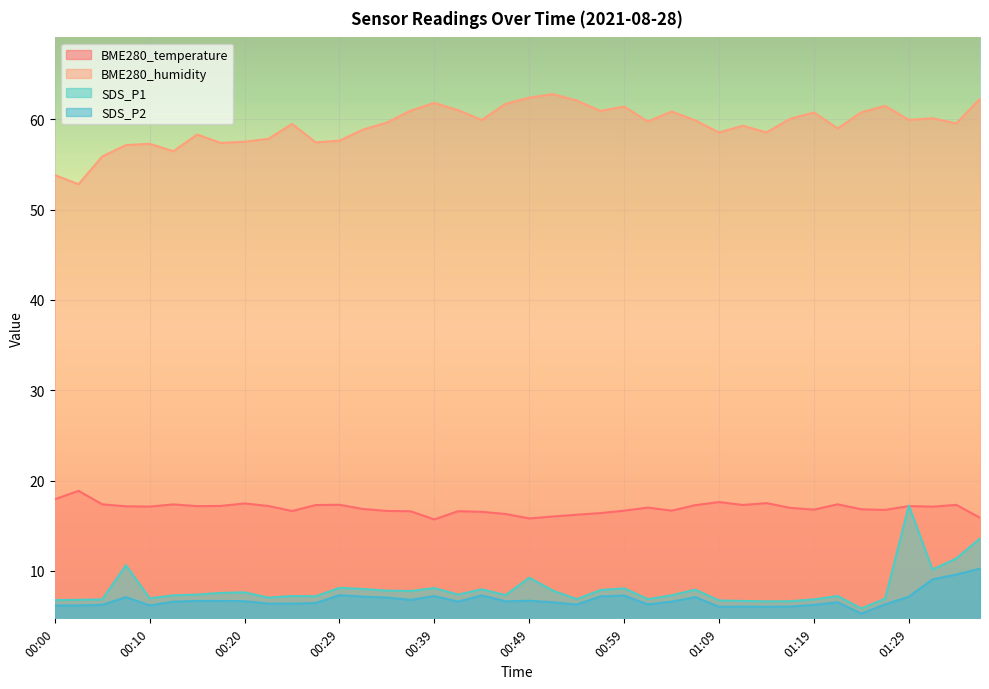

Reading left to right, what are all the values shown in this chart?

BME280_temperature: 00:00=17.9	00:03=18.9	00:05=17.4	00:08=17.1	00:10=17.1	00:13=17.4	00:15=17.2	00:17=17.2	00:20=17.5	00:22=17.2	00:25=16.6	00:27=17.3	00:29=17.3	00:32=16.9	00:34=16.6	00:37=16.6	00:39=15.7	00:42=16.6	00:44=16.5	00:46=16.3	00:49=15.8	00:51=16.0	00:54=16.2	00:56=16.4	00:59=16.7	01:01=17.0	01:04=16.7	01:07=17.3	01:09=17.6	01:12=17.3	01:14=17.5	01:17=17.0	01:19=16.8	01:22=17.4	01:24=16.8	01:27=16.8	01:29=17.2	01:31=17.1	01:34=17.3	01:36=15.9
BME280_humidity: 00:00=53.8	00:03=52.8	00:05=55.9	00:08=57.1	00:10=57.3	00:13=56.5	00:15=58.3	00:17=57.4	00:20=57.5	00:22=57.8	00:25=59.5	00:27=57.4	00:29=57.6	00:32=58.9	00:34=59.6	00:37=60.9	00:39=61.8	00:42=61.0	00:44=59.9	00:46=61.7	00:49=62.4	00:51=62.8	00:54=62.1	00:56=60.9	00:59=61.4	01:01=59.7	01:04=60.9	01:07=59.9	01:09=58.5	01:12=59.3	01:14=58.5	01:17=60.0	01:19=60.7	01:22=59.0	01:24=60.8	01:27=61.5	01:29=59.9	01:31=60.1	01:34=59.5	01:36=62.2
SDS_P1: 00:00=6.8	00:03=6.8	00:05=6.8	00:08=10.6	00:10=7.0	00:13=7.3	00:15=7.4	00:17=7.6	00:20=7.6	00:22=7.0	00:25=7.2	00:27=7.2	00:29=8.1	00:32=8.0	00:34=7.8	00:37=7.8	00:39=8.1	00:42=7.4	00:44=8.0	00:46=7.3	00:49=9.2	00:51=7.8	00:54=6.9	00:56=7.9	00:59=8.1	01:01=6.9	01:04=7.3	01:07=7.9	01:09=6.7	01:12=6.7	01:14=6.6	01:17=6.7	01:19=6.8	01:22=7.2	01:24=5.8	01:27=6.9	01:29=17.2	01:31=10.2	01:34=11.4	01:36=13.6
SDS_P2: 00:00=6.2	00:03=6.2	00:05=6.2	00:08=7.1	00:10=6.2	00:13=6.6	00:15=6.7	00:17=6.7	00:20=6.7	00:22=6.4	00:25=6.4	00:27=6.5	00:29=7.3	00:32=7.2	00:34=7.0	00:37=6.8	00:39=7.2	00:42=6.6	00:44=7.3	00:46=6.6	00:49=6.7	00:51=6.5	00:54=6.3	00:56=7.2	00:59=7.3	01:01=6.3	01:04=6.6	01:07=7.1	01:09=6.0	01:12=6.0	01:14=6.0	01:17=6.0	01:19=6.2	01:22=6.5	01:24=5.3	01:27=6.3	01:29=7.2	01:31=9.1	01:34=9.6	01:36=10.2